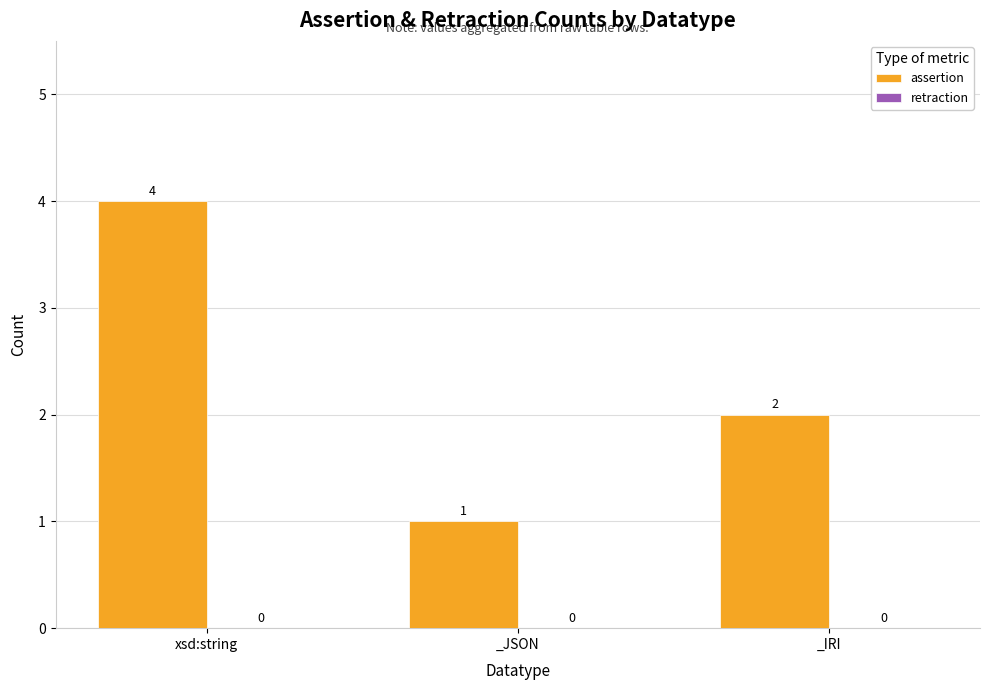

Does the chart contain any negative values?

No